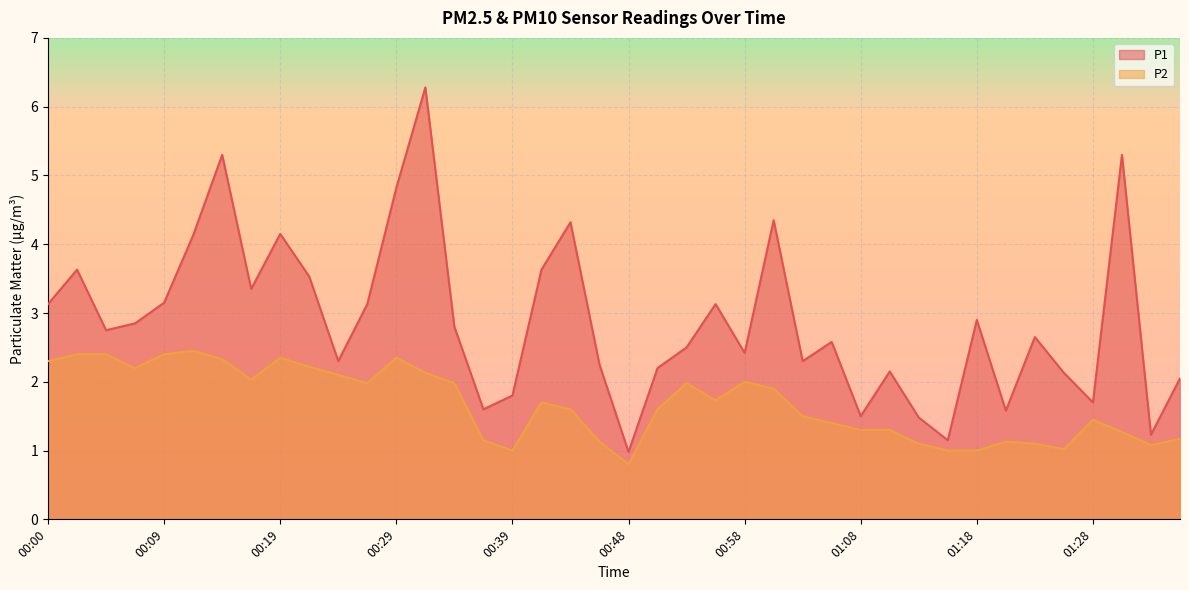

At which label does P2 reach its minimum?

00:48